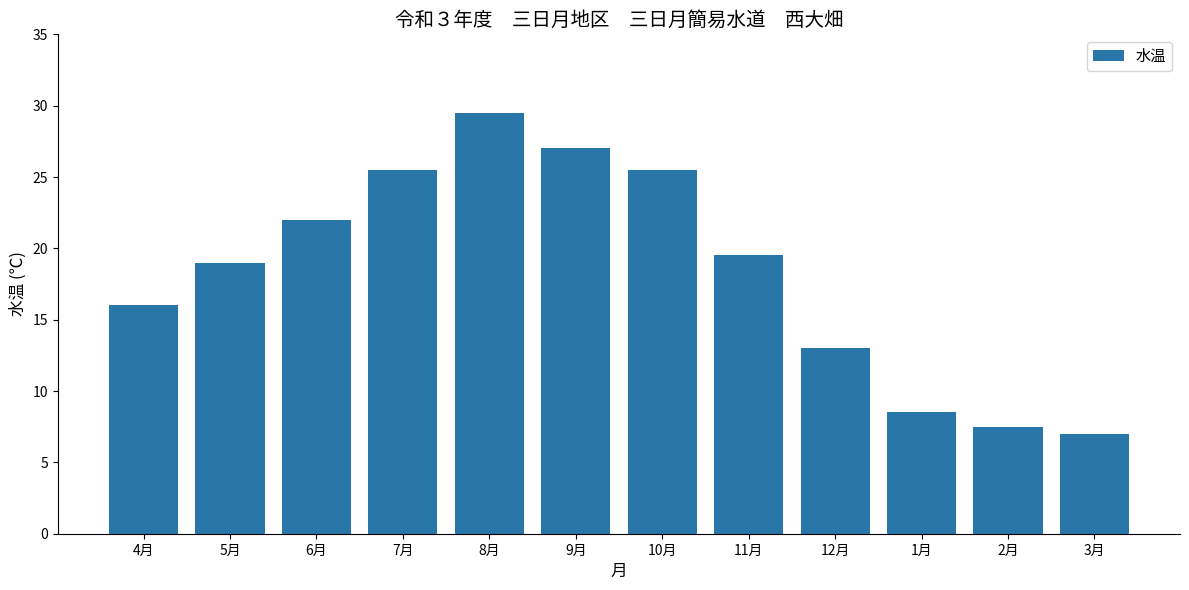

Reading left to right, extract all data points from this chart.

16.0	19.0	22.0	25.5	29.5	27.0	25.5	19.5	13.0	8.5	7.5	7.0